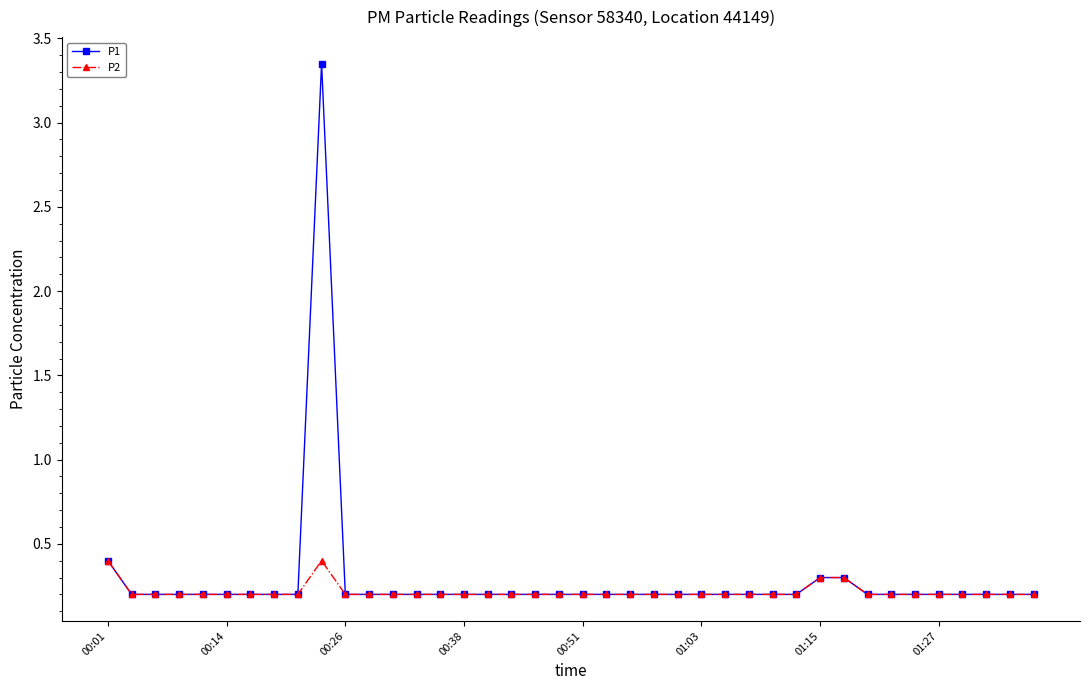

How many P2 values are between 0 and 1?

40